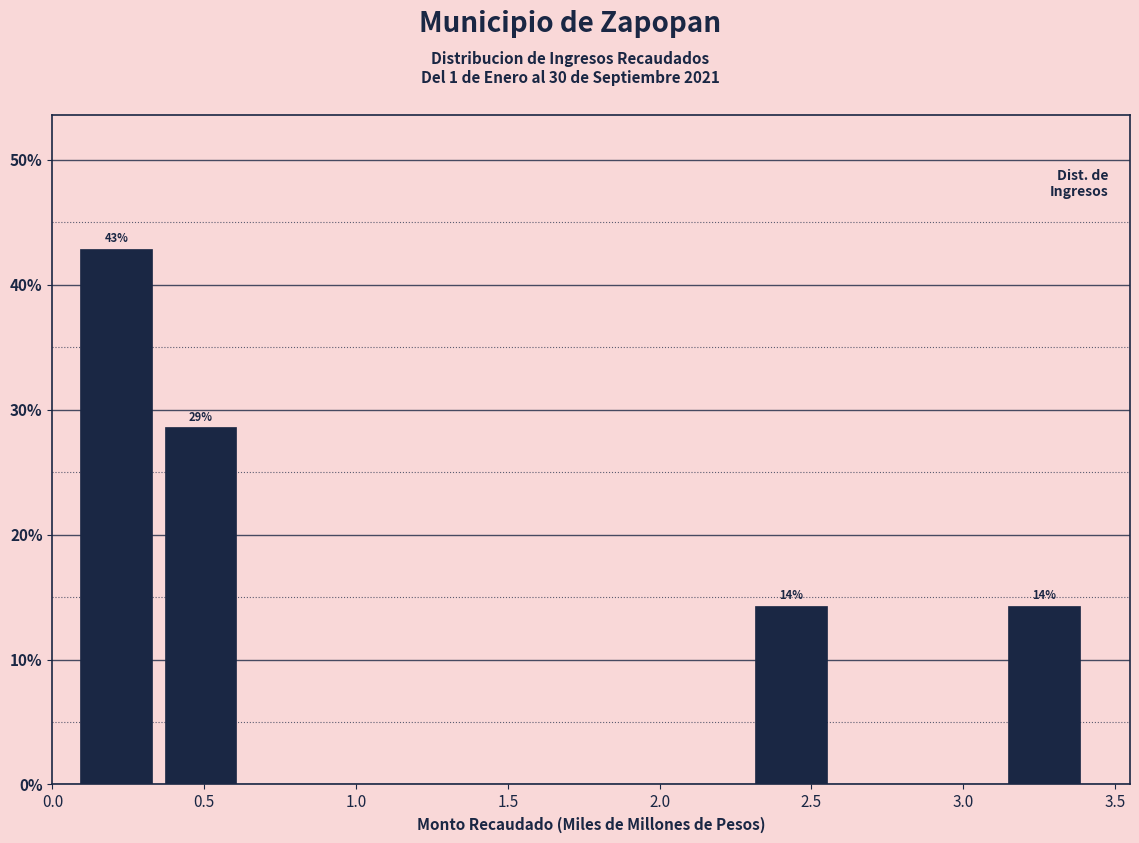

Which range on the x-axis has the tallest bar?

0.10 to 0.35